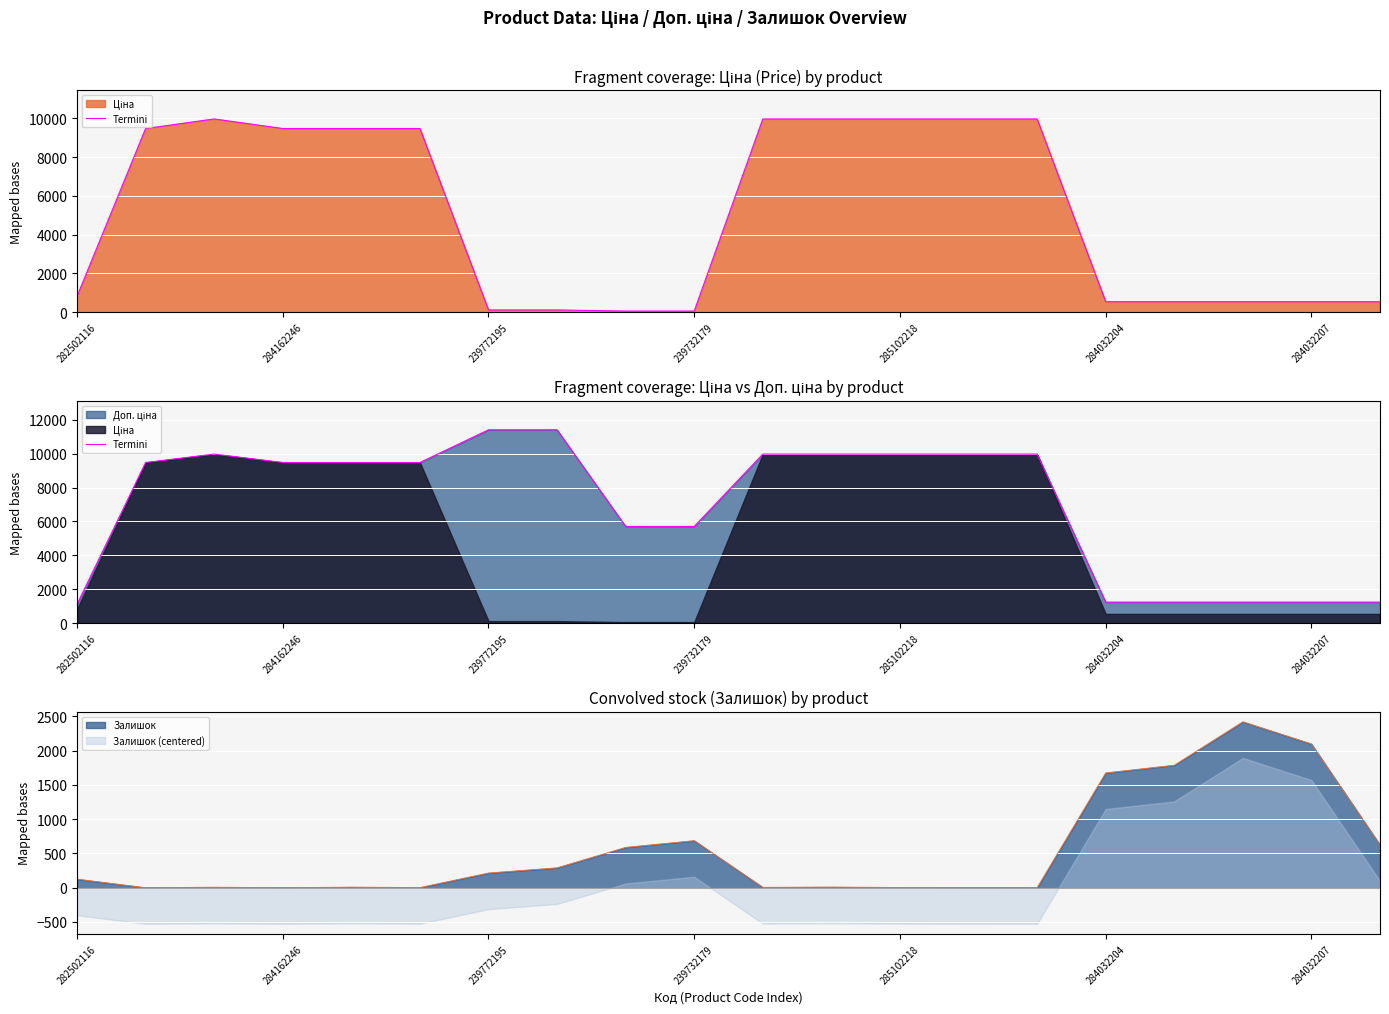

Read the value at 16.

1235.4